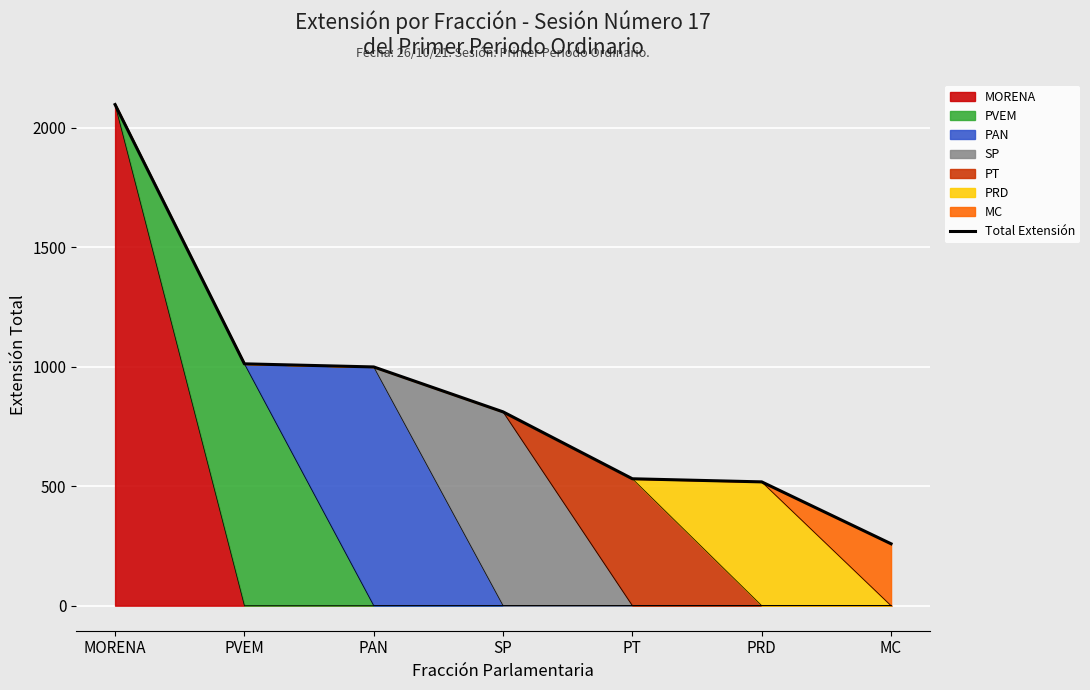

What is the value of the 1st point from the left?

2097